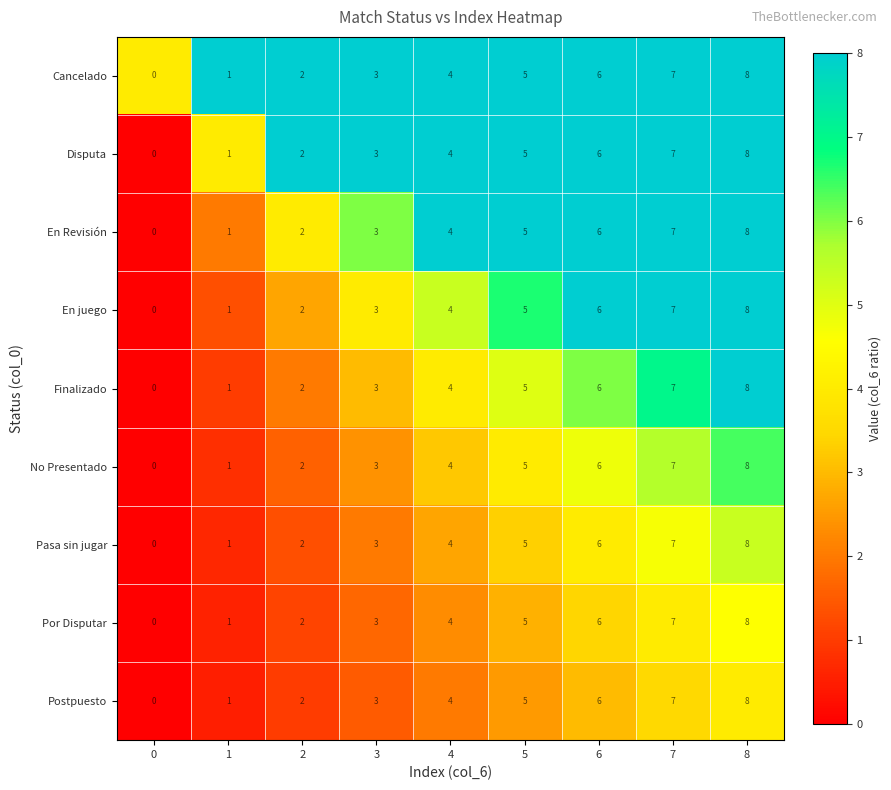

Rank the categories by Pasa sin jugar value from highest to lowest.

8, 7, 6, 5, 4, 3, 2, 1, 0